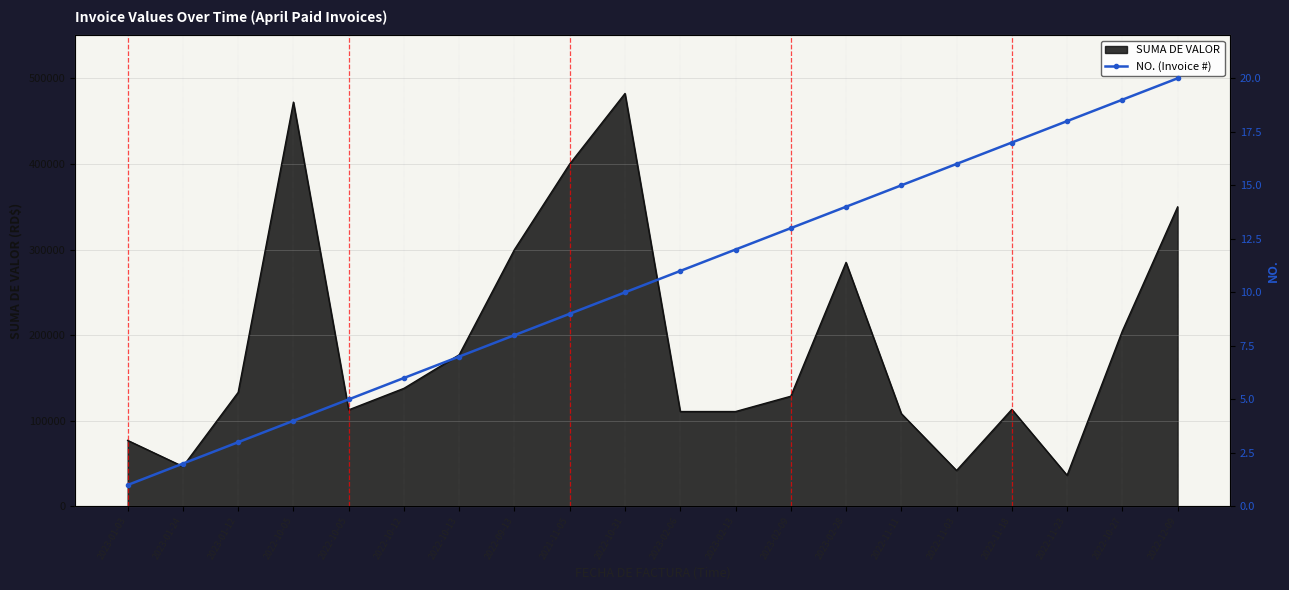

What is the maximum value shown in the chart?

20